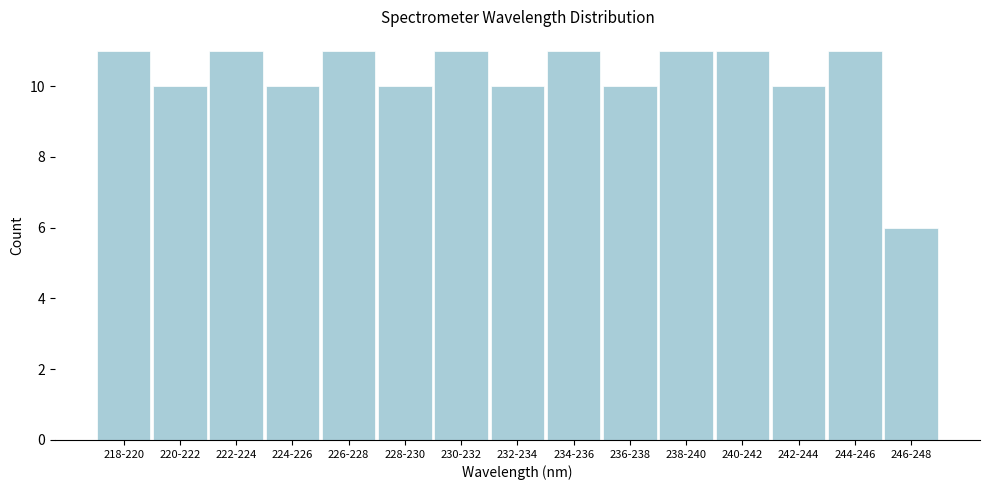

Reading left to right, transcribe all the data shown in this chart.

11	10	11	10	11	10	11	10	11	10	11	11	10	11	6